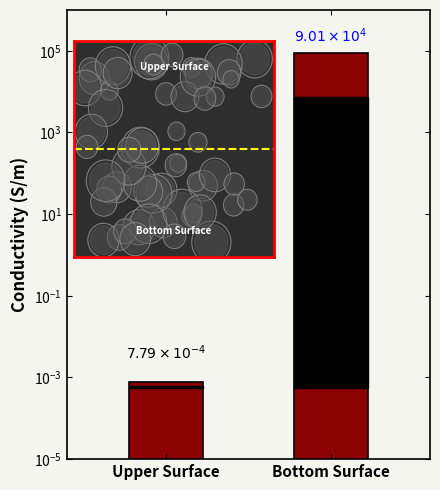

What is the label of the 2nd bar from the right?

Upper Surface